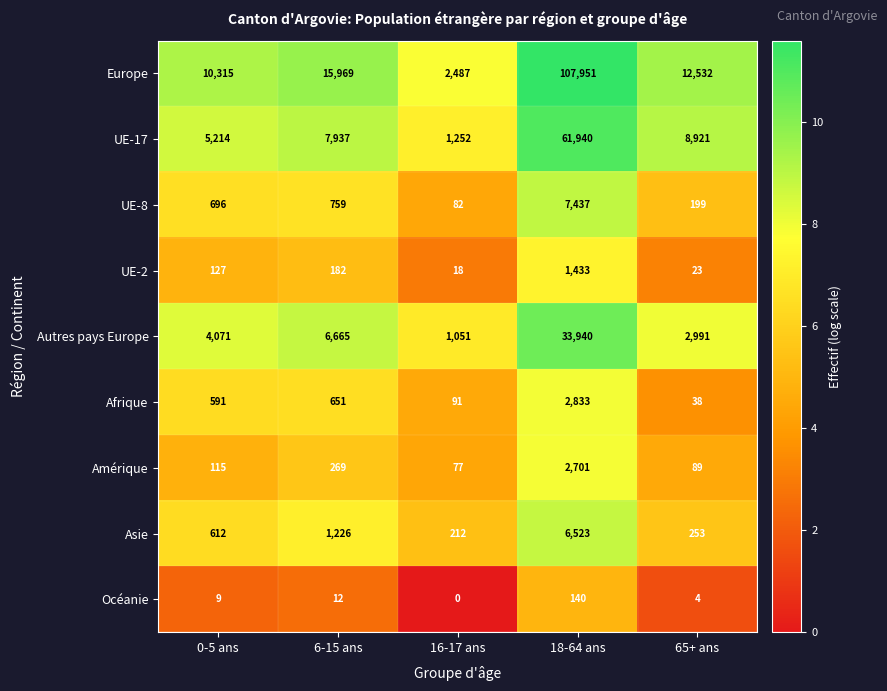

What is the sum of the Europe values at 18-64 ans and 16-17 ans?

110438